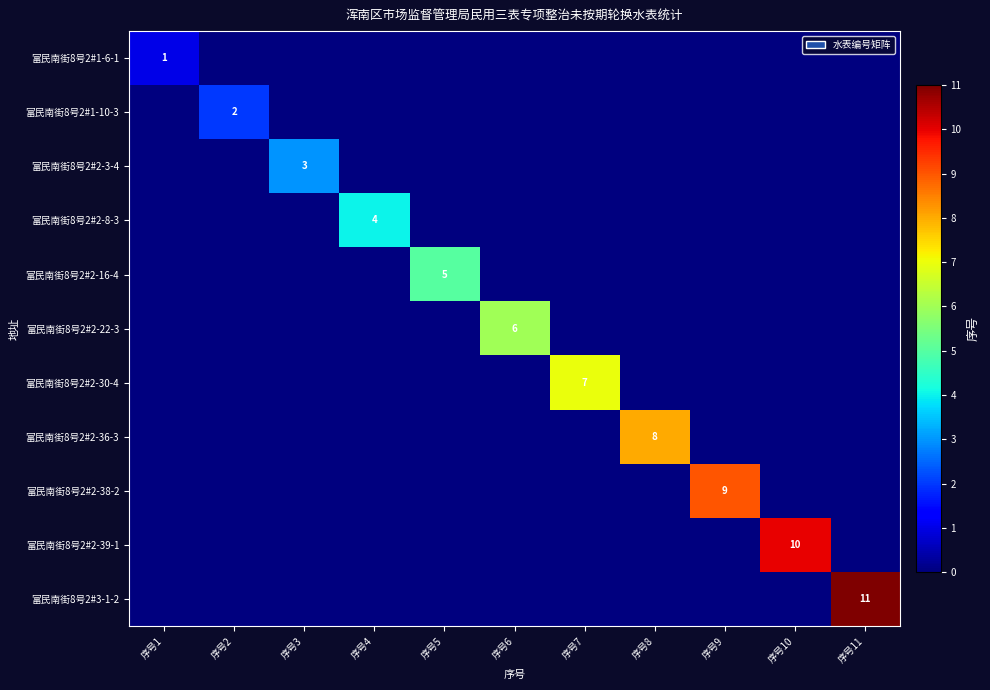

The value of 富民南街8号2#2-3-4 at 序号3 is 1. True or false?

False